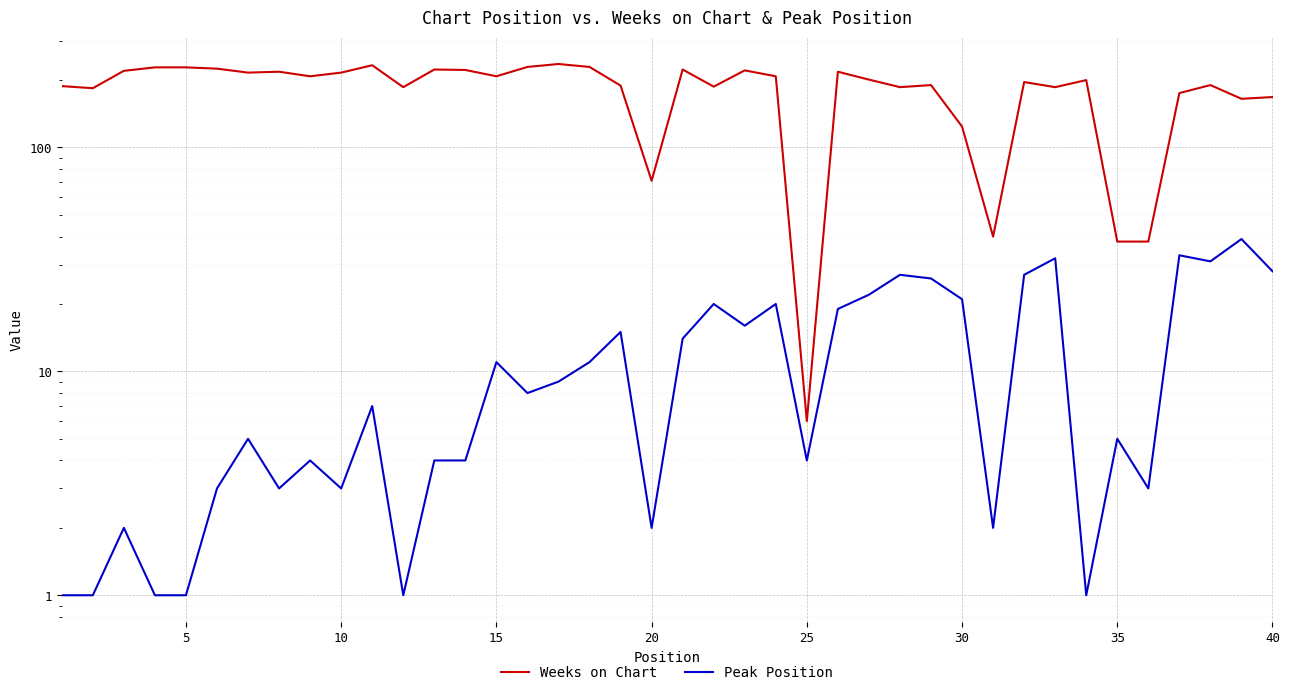

Reading left to right, what are all the values shown in this chart?

Weeks on Chart: 188	184	220	228	228	225	216	218	208	216	233	186	223	222	208	229	236	229	189	71	223	187	221	208	6	218	201	186	190	124	40	196	186	200	38	38	175	190	165	168
Peak Position: 1	1	2	1	1	3	5	3	4	3	7	1	4	4	11	8	9	11	15	2	14	20	16	20	4	19	22	27	26	21	2	27	32	1	5	3	33	31	39	28